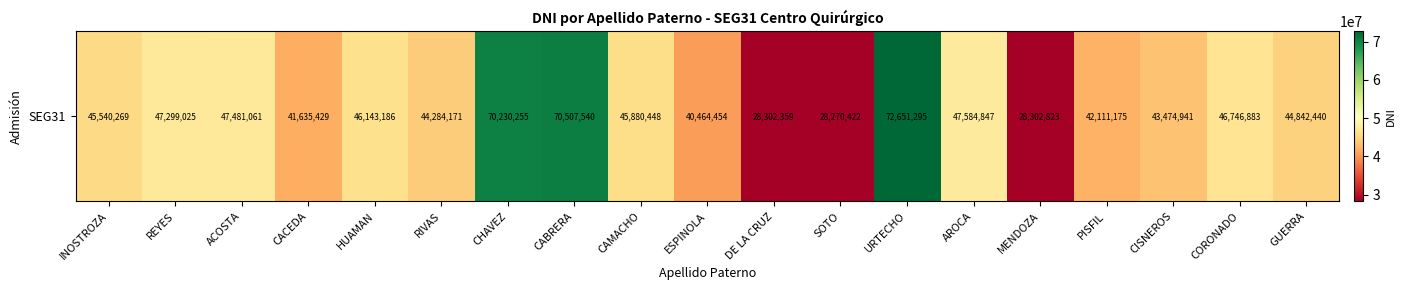

Count the number of values greater than 45540269.

9